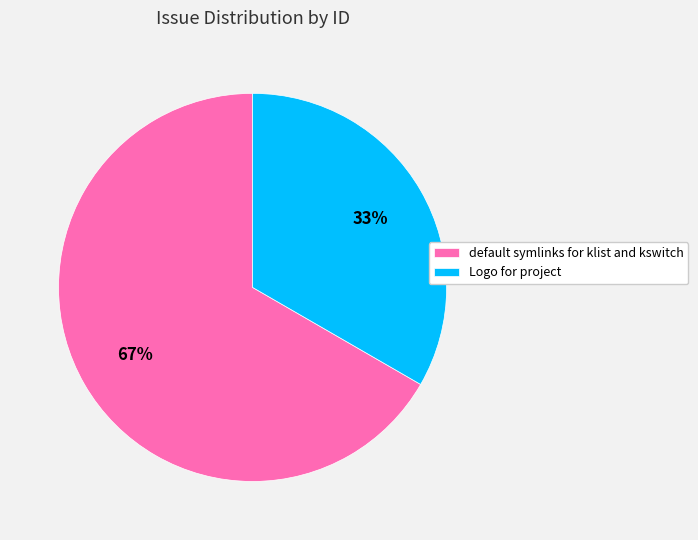

True or false: Logo for project accounts for 23% of the total.

False